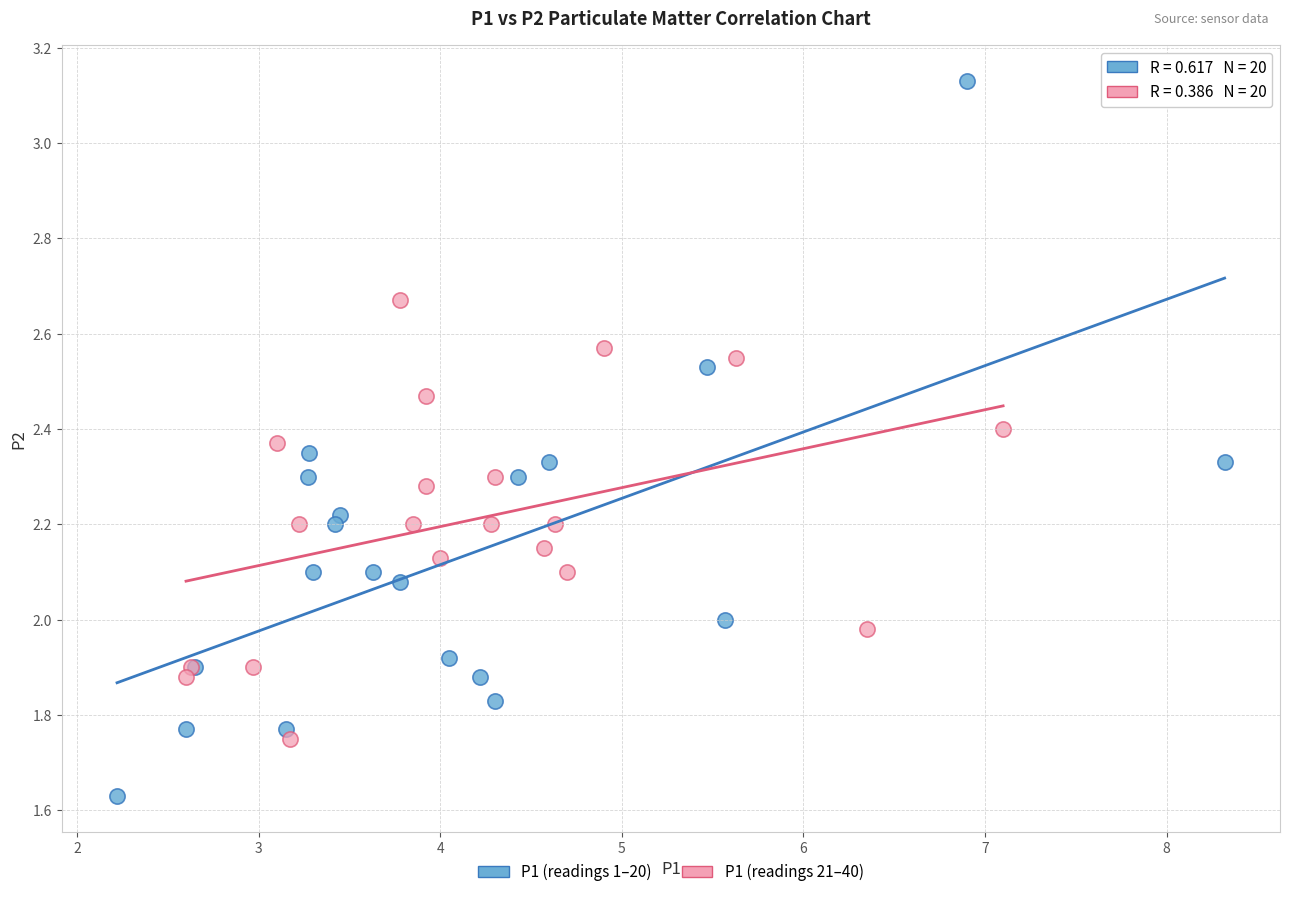

Which series has the largest Y range (max minus min)?

P1 (readings 1–20)